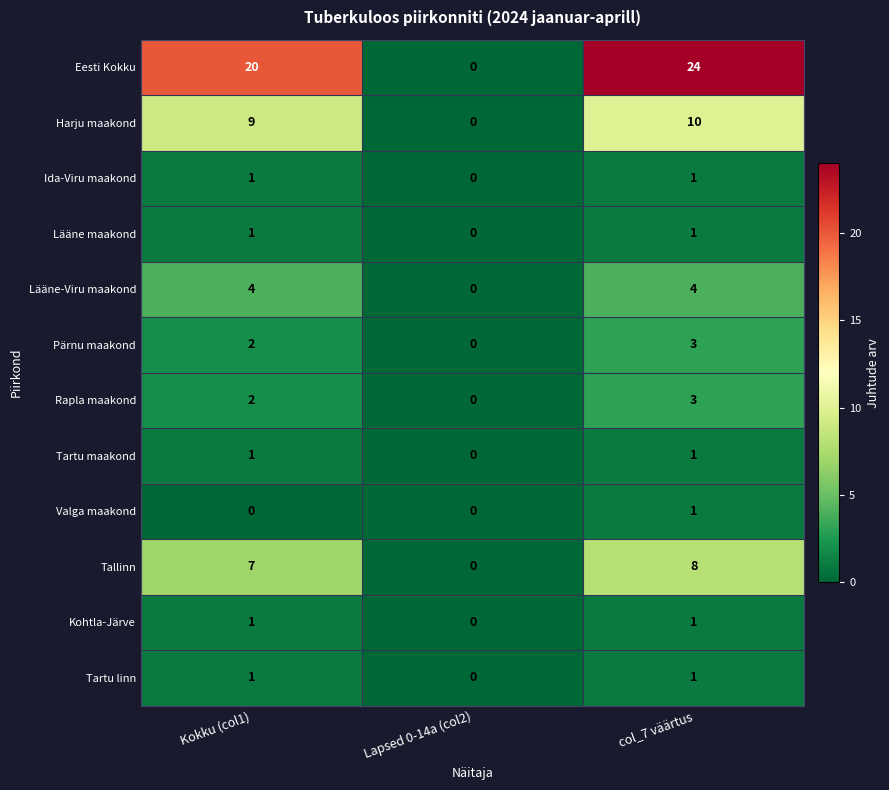

Is the value of Ida-Viru maakond at Kokku (col1) greater than the value of Eesti Kokku at Kokku (col1)?

No